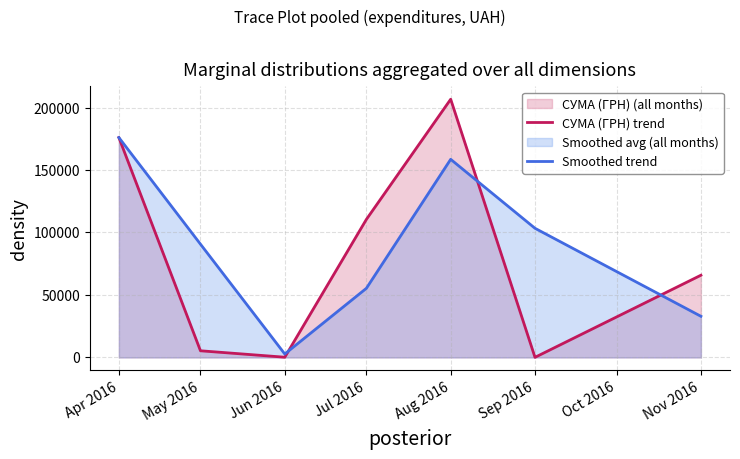

At which label does СУМА (ГРН) trend reach its peak?

Aug 2016